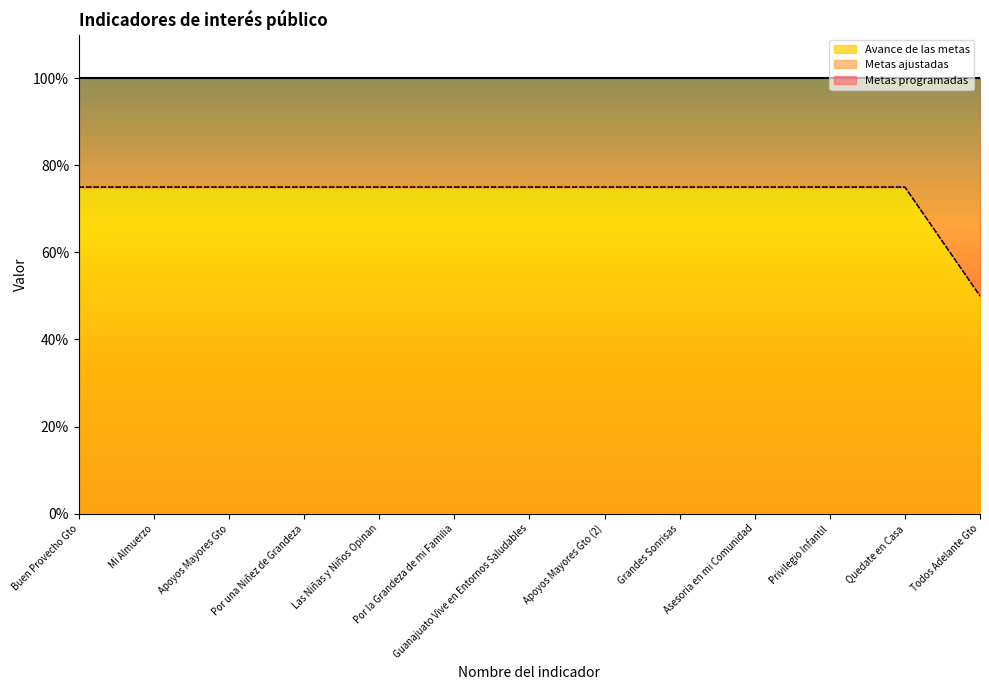

Which series has the largest total across all categories?

Metas ajustadas